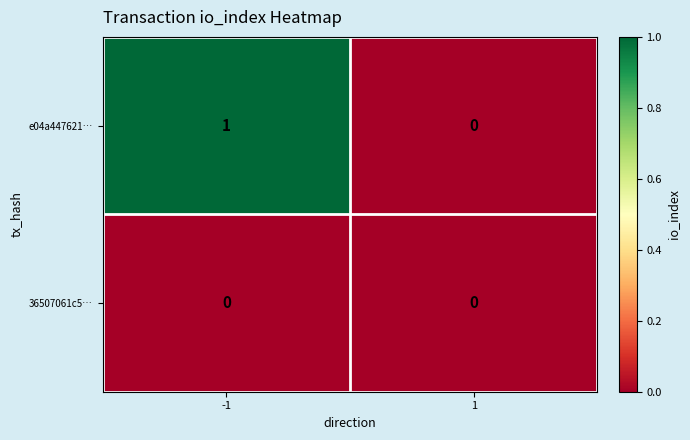

Which series changed the most between -1 and 1?

e04a447621…